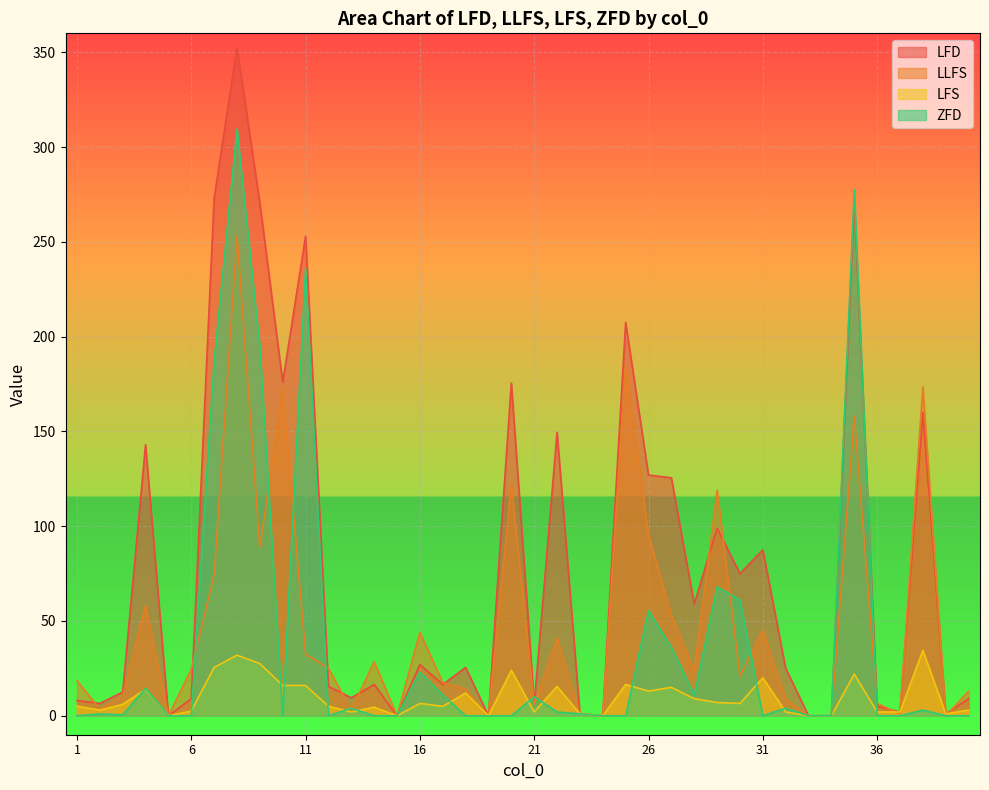

Does the chart display data point markers on the line(s)?

No